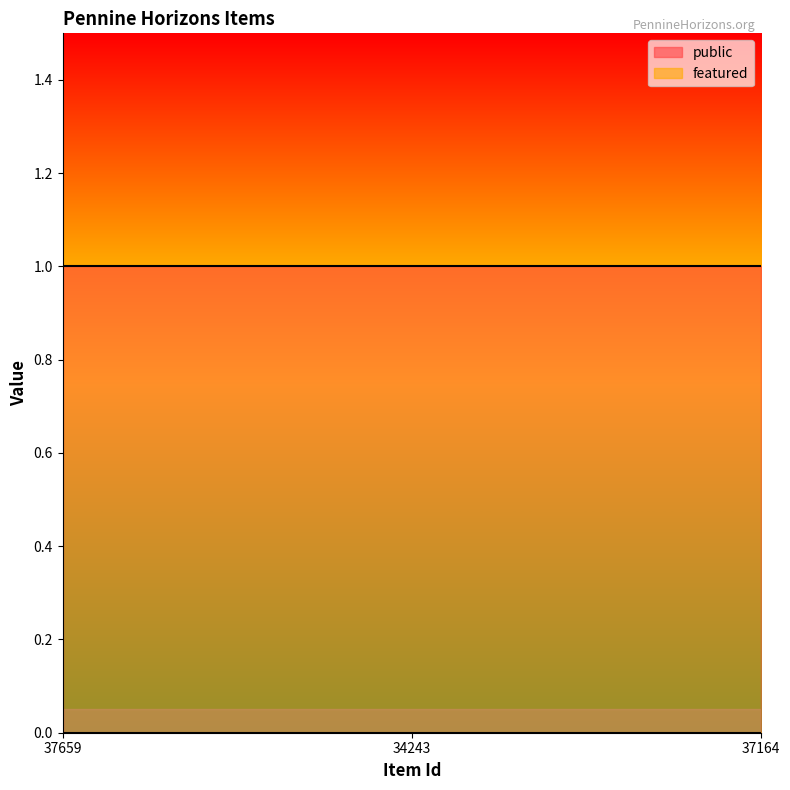

Reading right to left, list all the values displayed in this chart.

public: 37164=1	34243=1	37659=1
featured: 37164=0	34243=0	37659=0